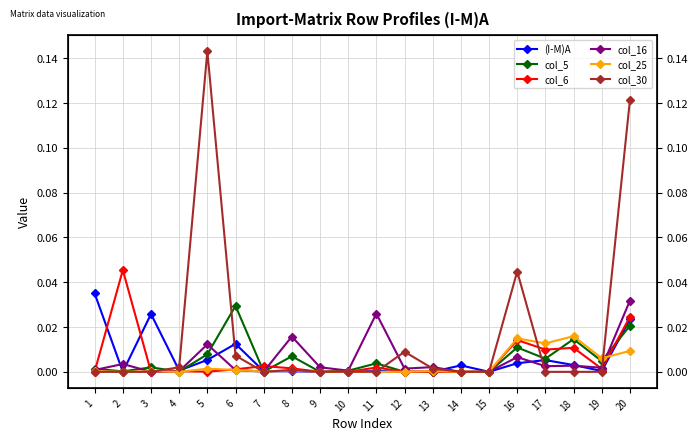

What is the highest value of the col_30 series?

0.1